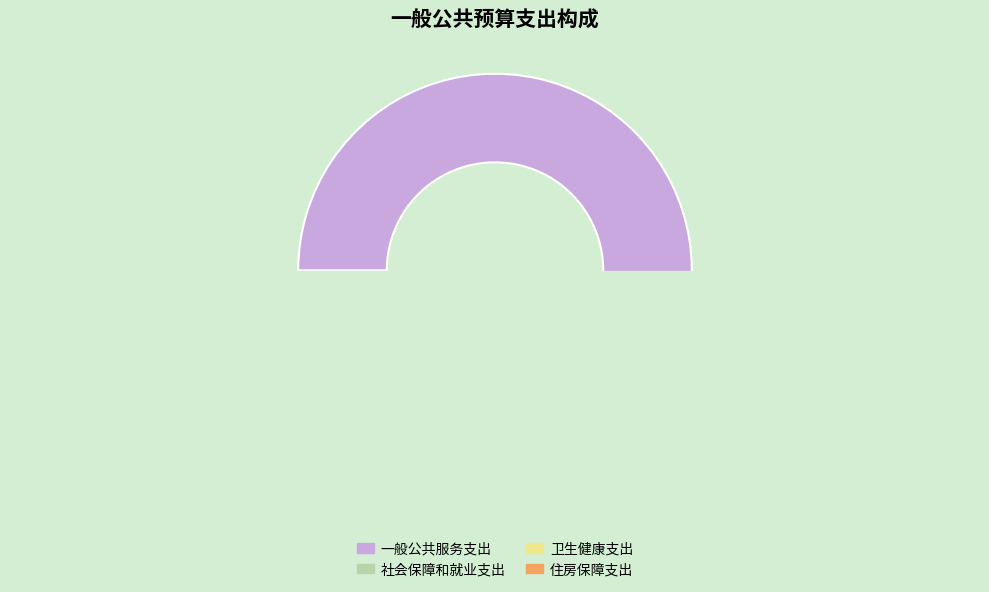

To the nearest percent, what percentage of the pie is 一般公共服务支出?

76%